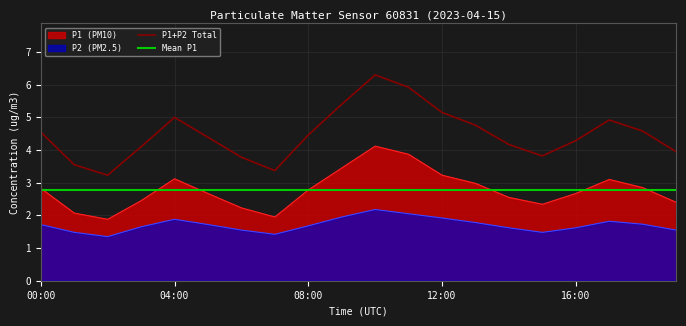

At which category is the sum across all series the highest?

10